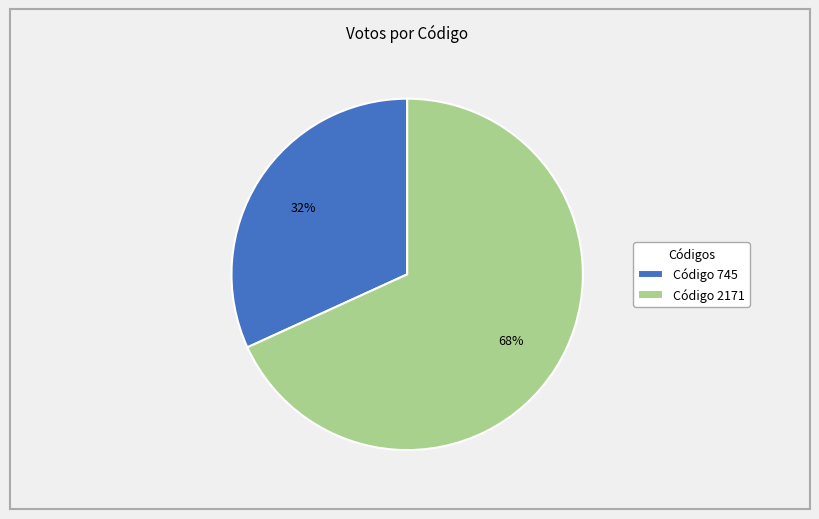

To the nearest percent, what is the difference between the largest and smallest slice percentages?

36%